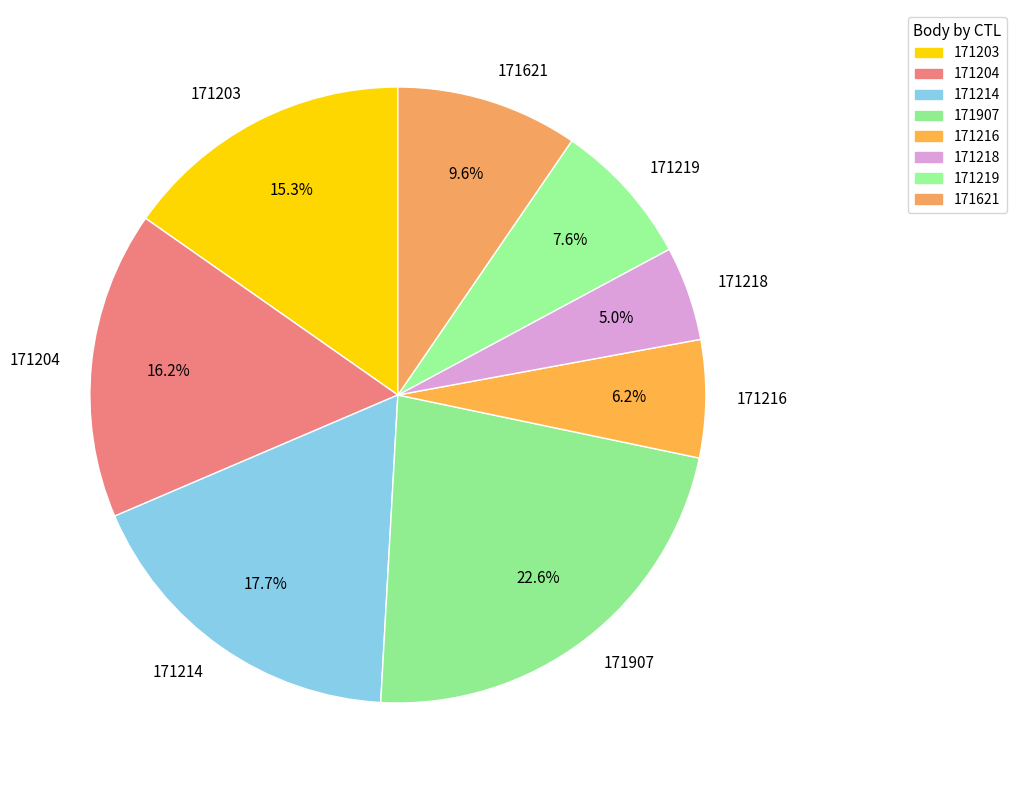

How many segments does this pie chart have?

8